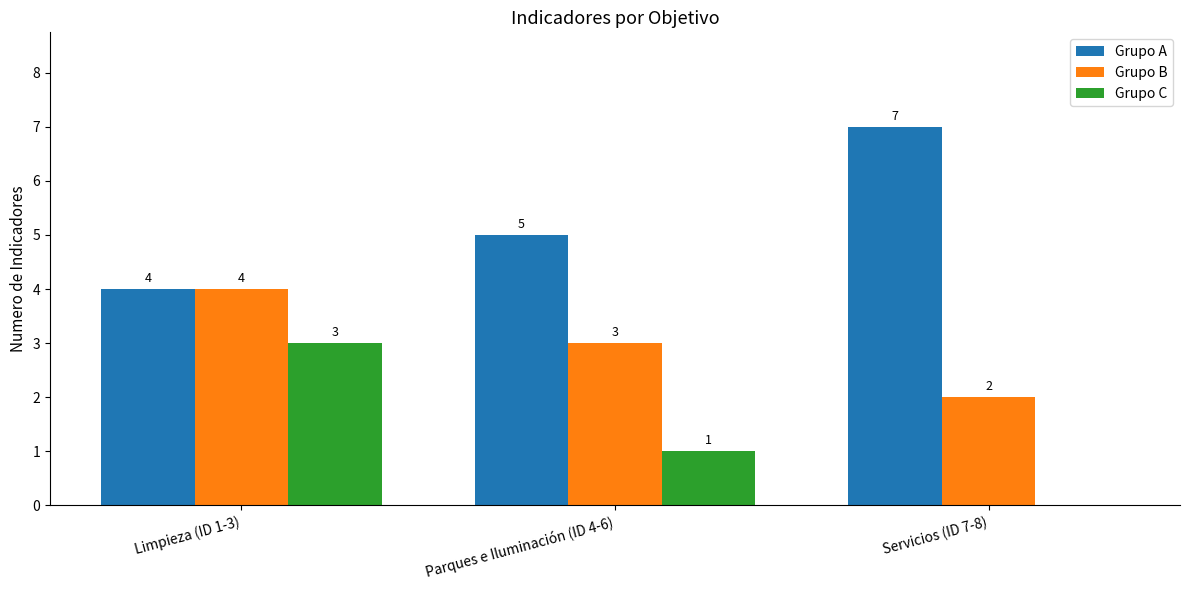

Reading left to right, list all the values displayed in this chart.

Grupo A: Limpieza (ID 1-3)=4	Parques e Iluminación (ID 4-6)=5	Servicios (ID 7-8)=7
Grupo B: Limpieza (ID 1-3)=4	Parques e Iluminación (ID 4-6)=3	Servicios (ID 7-8)=2
Grupo C: Limpieza (ID 1-3)=3	Parques e Iluminación (ID 4-6)=1	Servicios (ID 7-8)=0